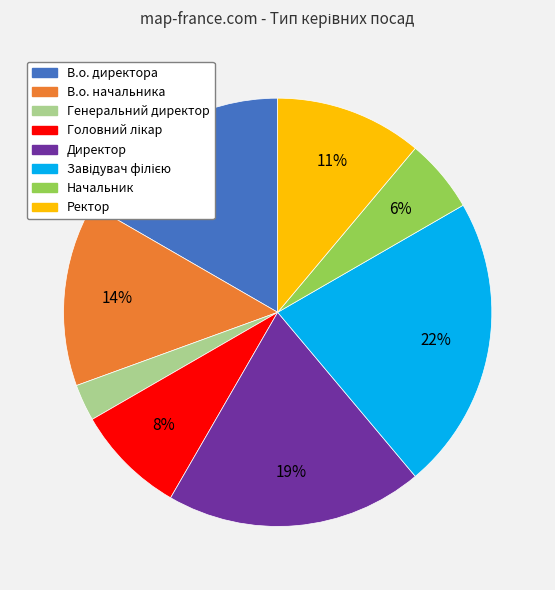

Combined, do Начальник and Ректор account for over 50%?

No